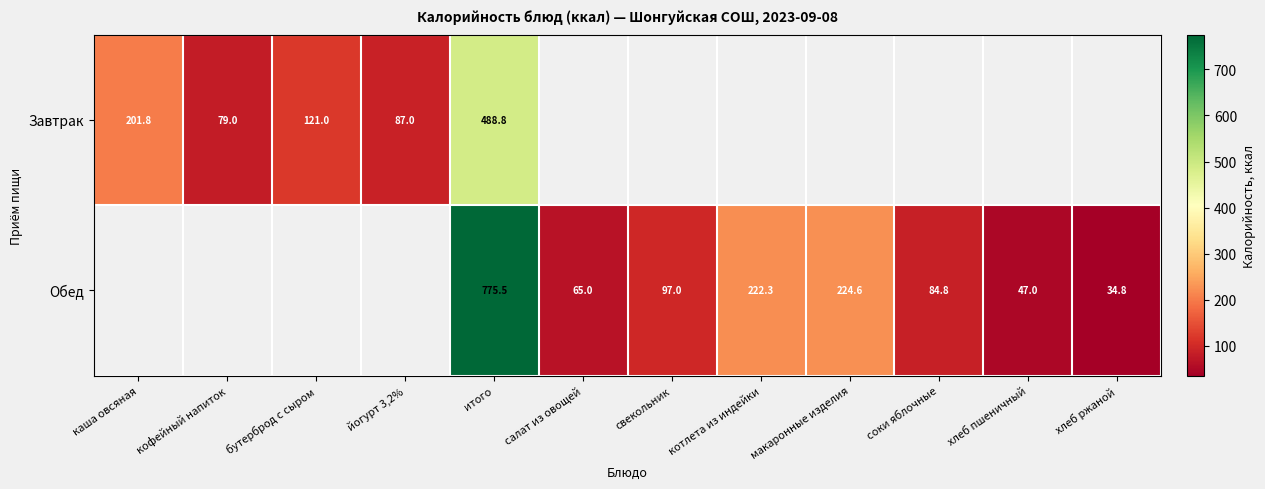

Is it true that Обед equals 775.5 at итого?

True